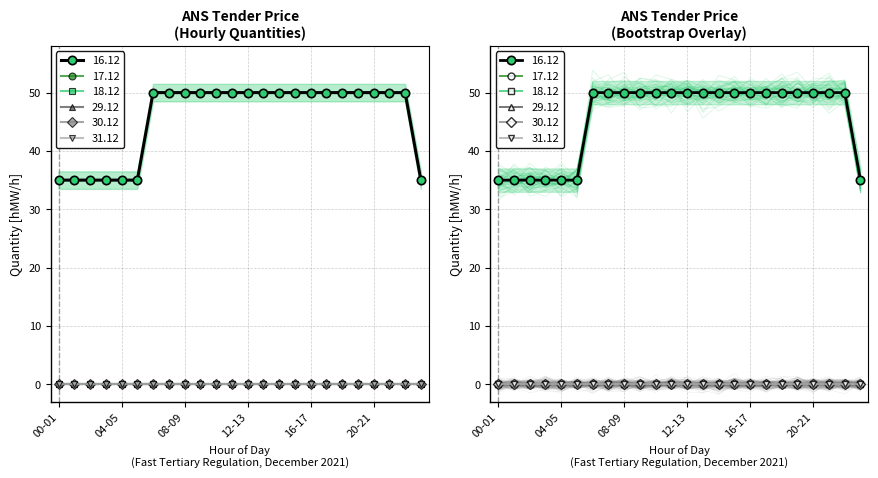

The value of 29.12 at 15-16 is 0. True or false?

True